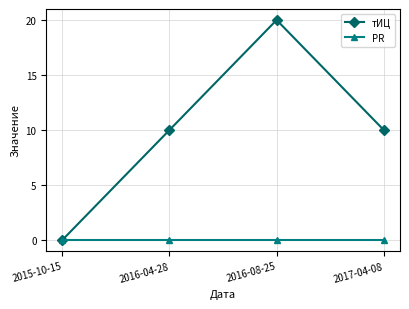

True or false: PR has a value of 0 at 2016-04-28.

True